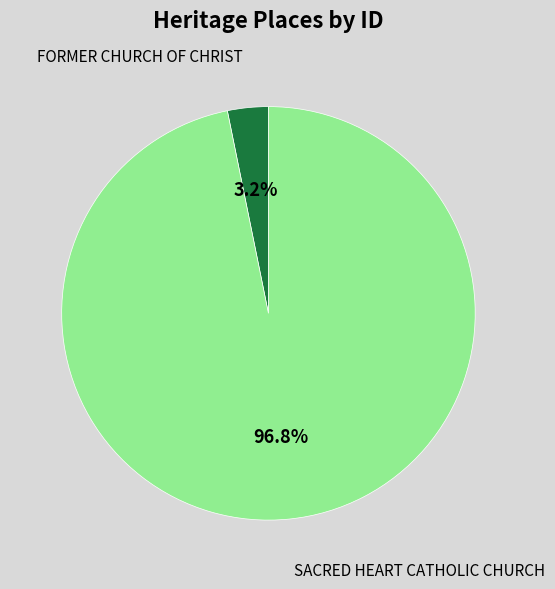

Which category has the smallest portion of the pie?

FORMER CHURCH OF CHRIST